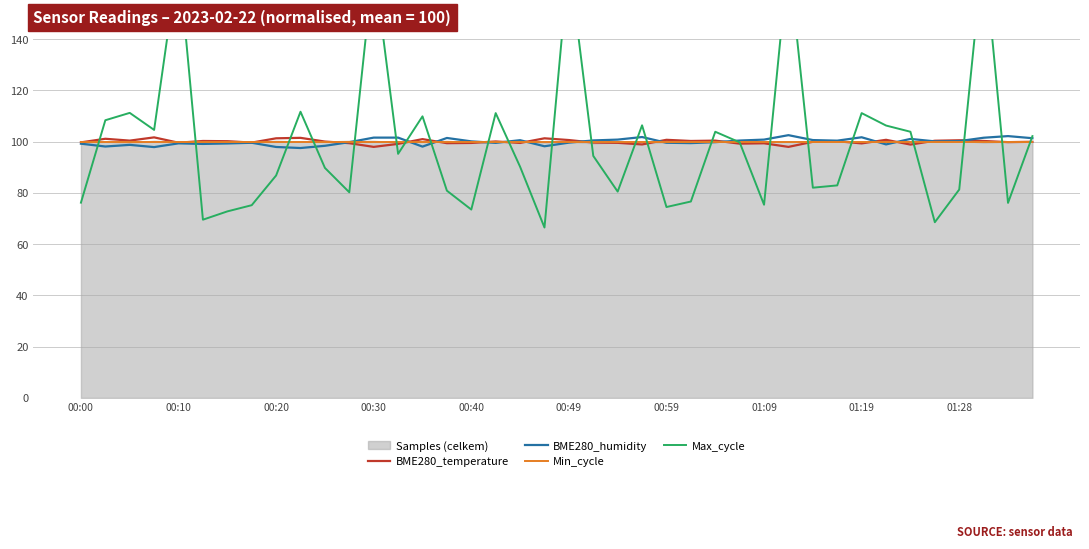

What is the sum of all Max_cycle values?

4000.0